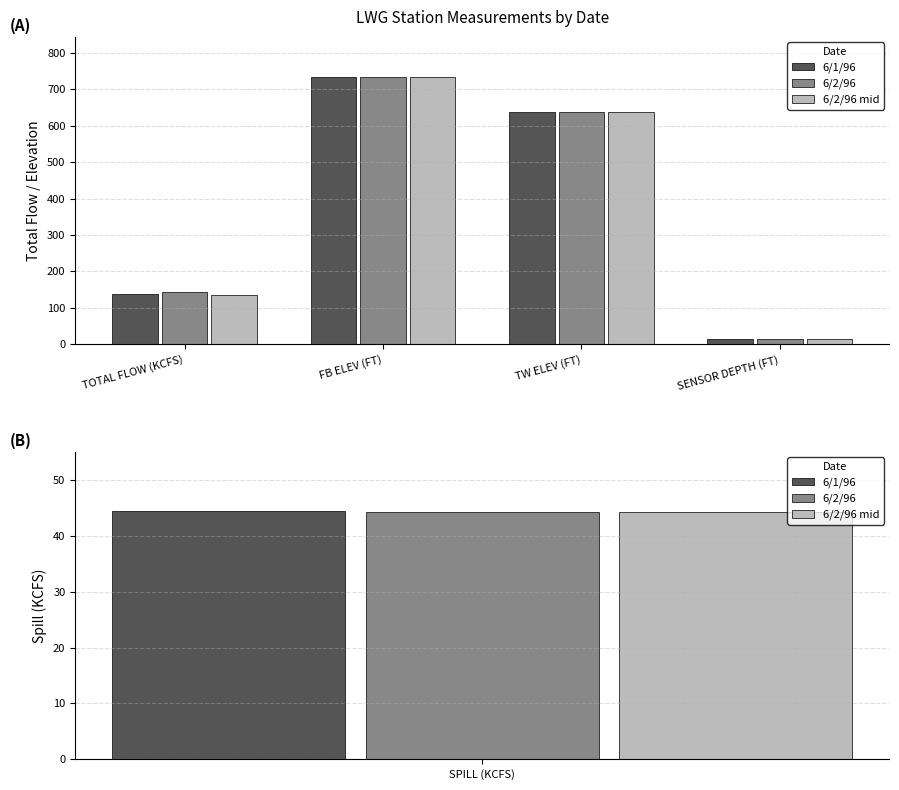

The value of 6/2/96 mid at FB ELEV (FT) is 733.5. True or false?

True